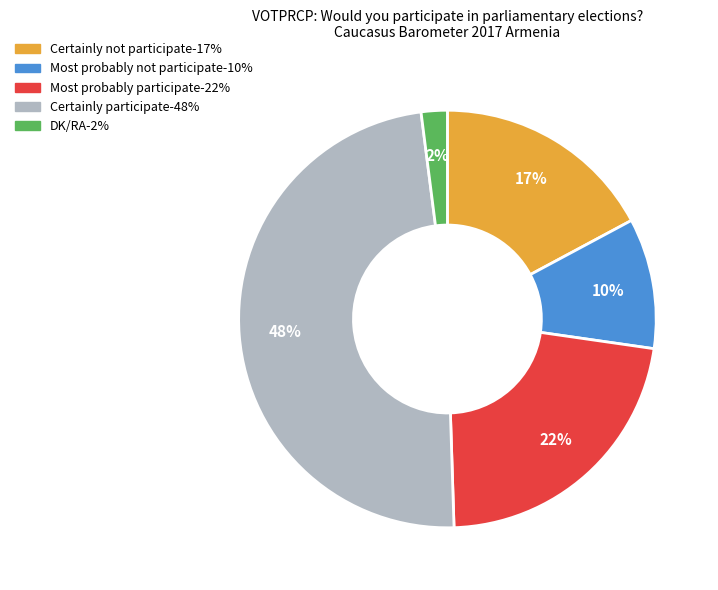

Between Most probably not participate and Certainly participate, which is larger?

Certainly participate